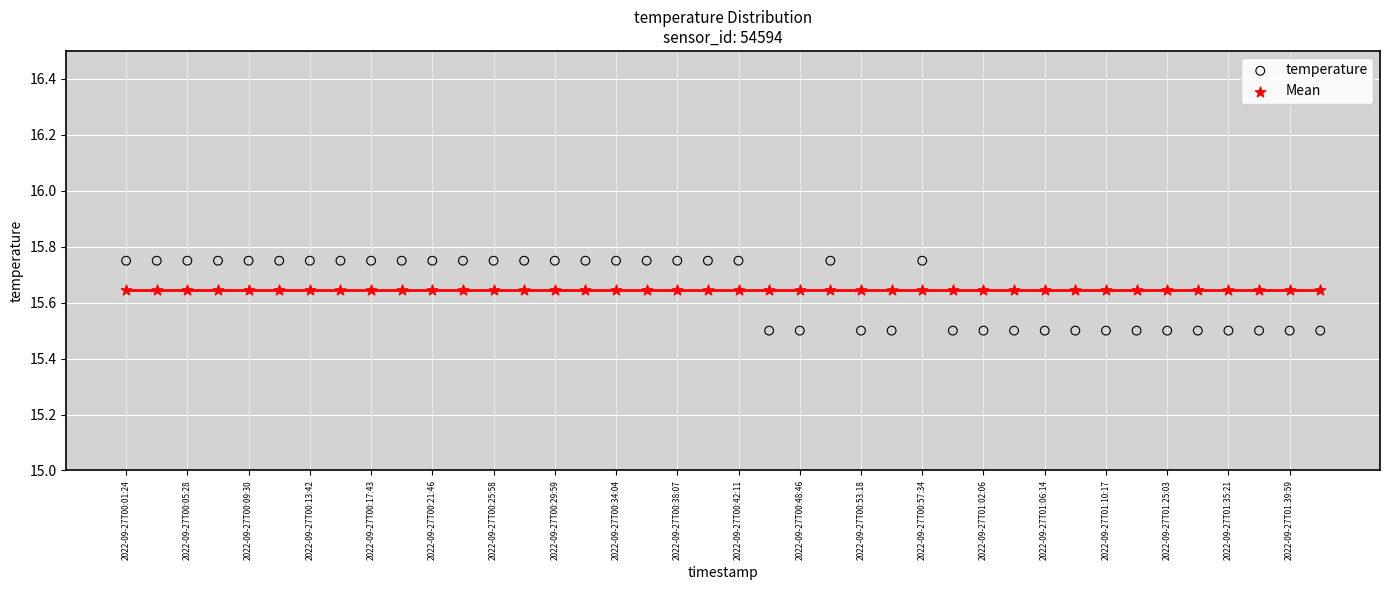

Which series contains the lowest Y value?

temperature